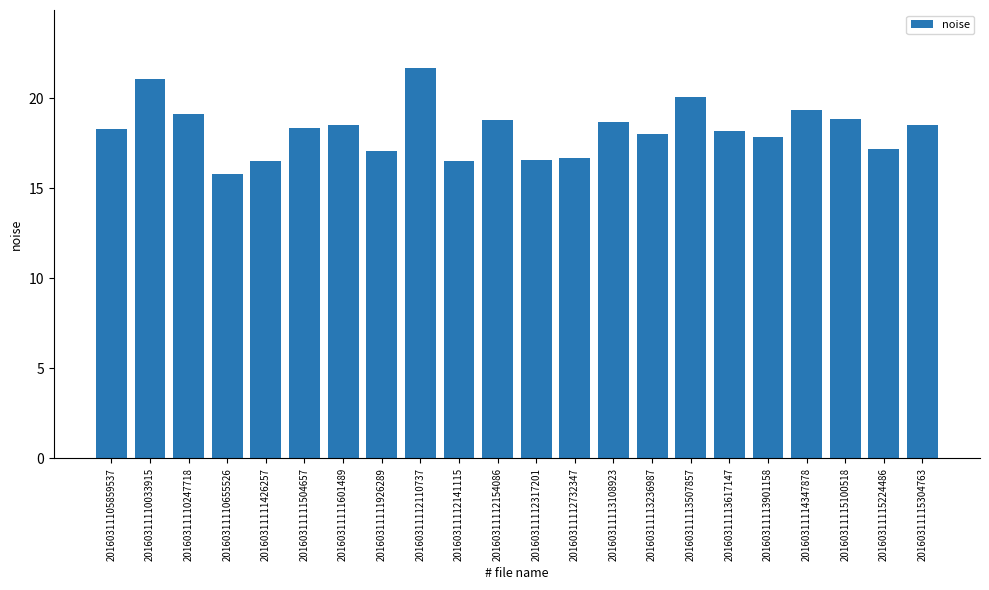

Approximately how many times larger is the value at 20160311105859537 compared to 20160311112110737?

0.8